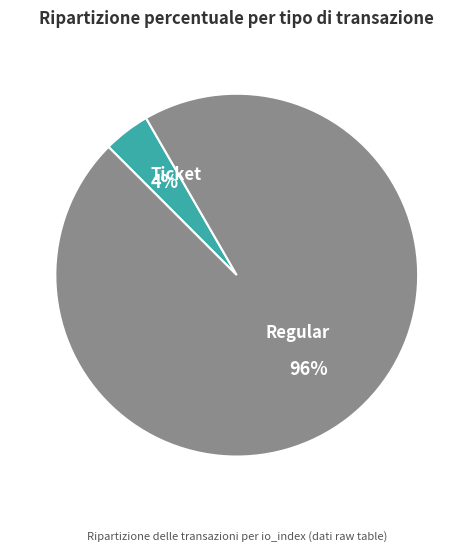

What is the majority slice?

Regular